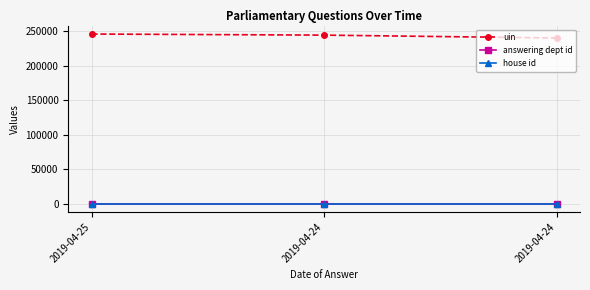

Does the chart have visible grid lines?

Yes